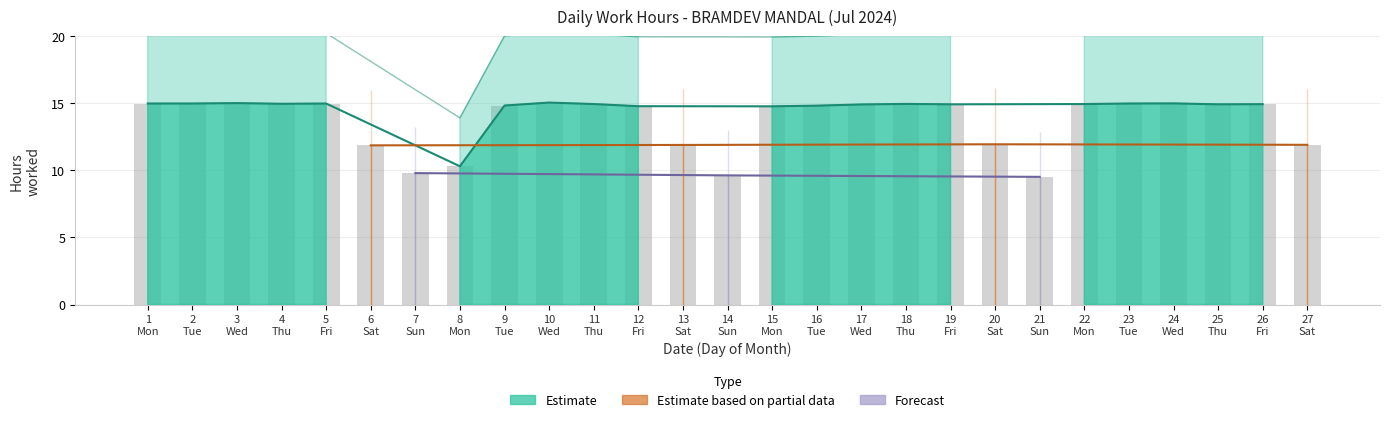

What is the value of the 4th bar from the left?

15.0